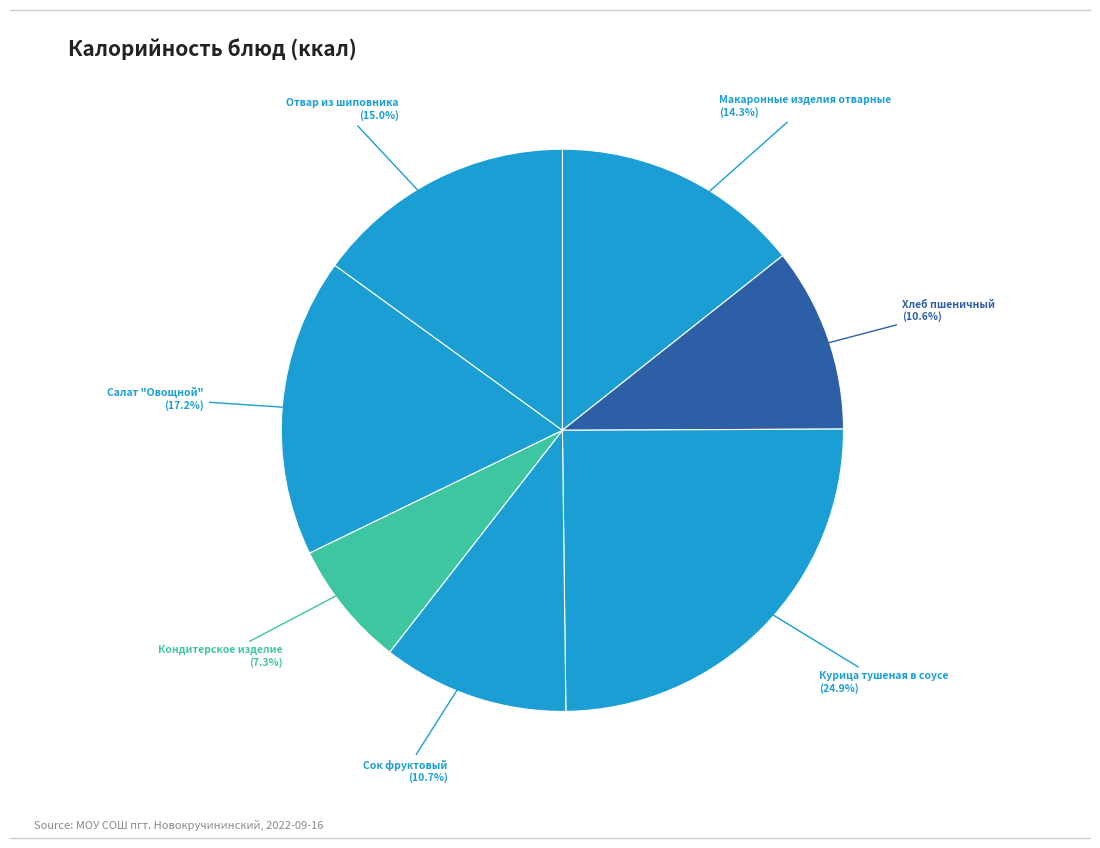

Which slice is the largest?

Курица тушеная в соусе